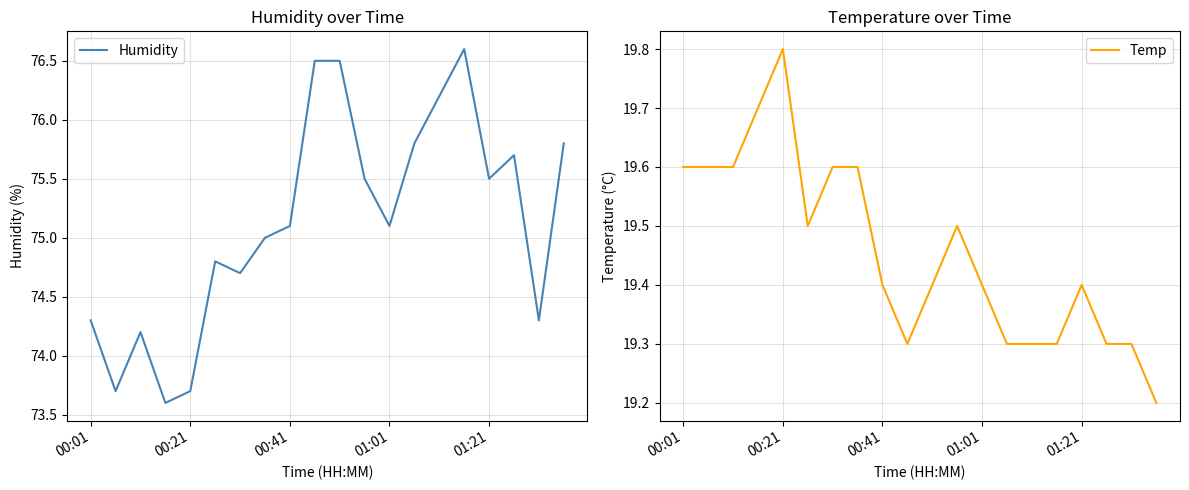

What is the maximum value for Humidity?

76.6